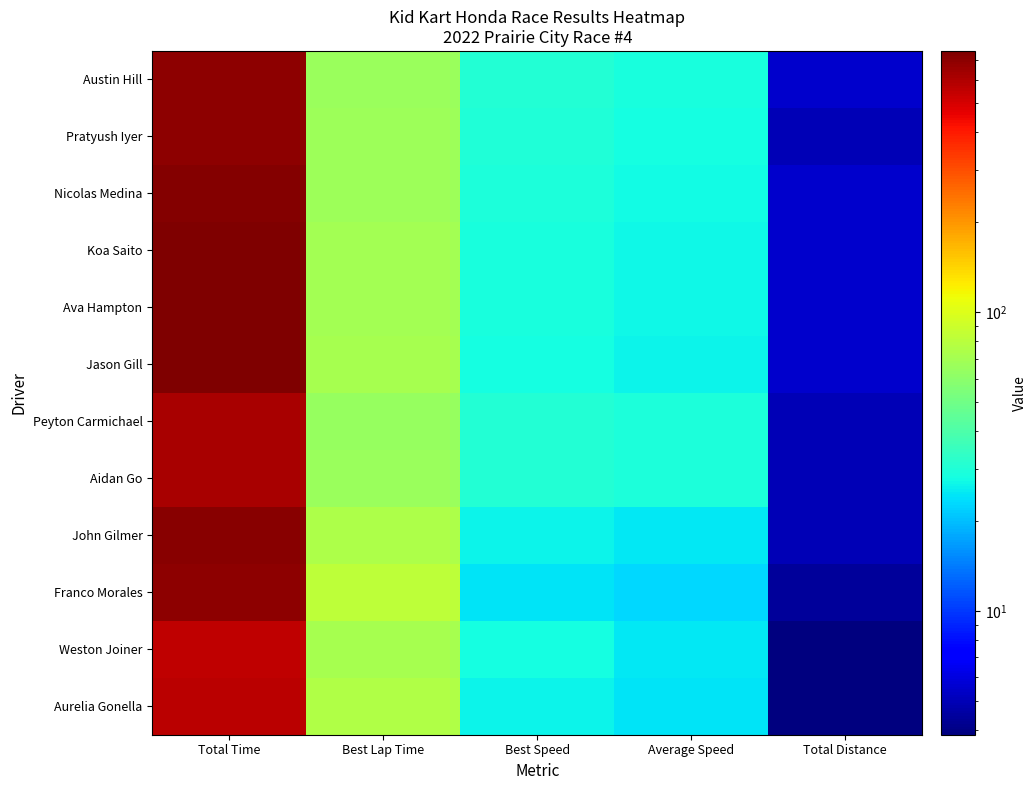

What is the spread (max minus min) of values at Best Lap Time?

17.0